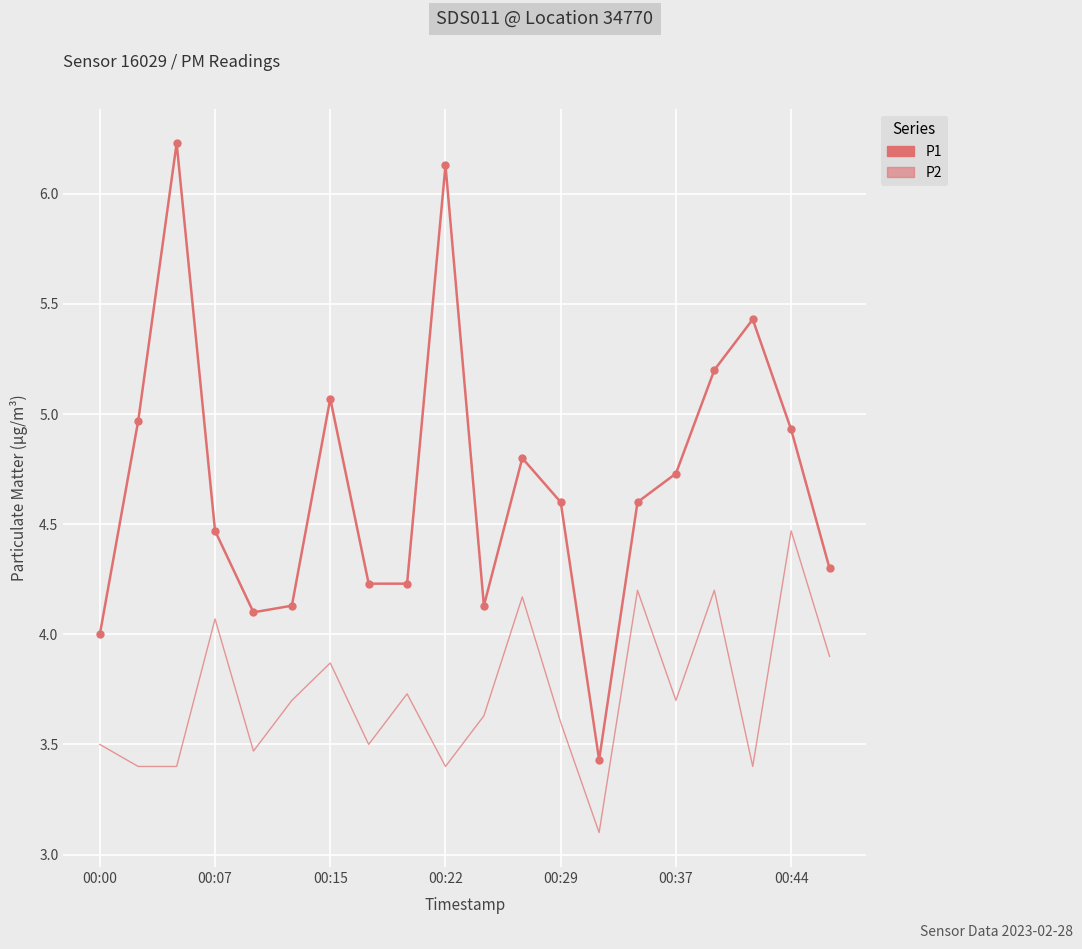

Which series has the widest spread of values?

P1